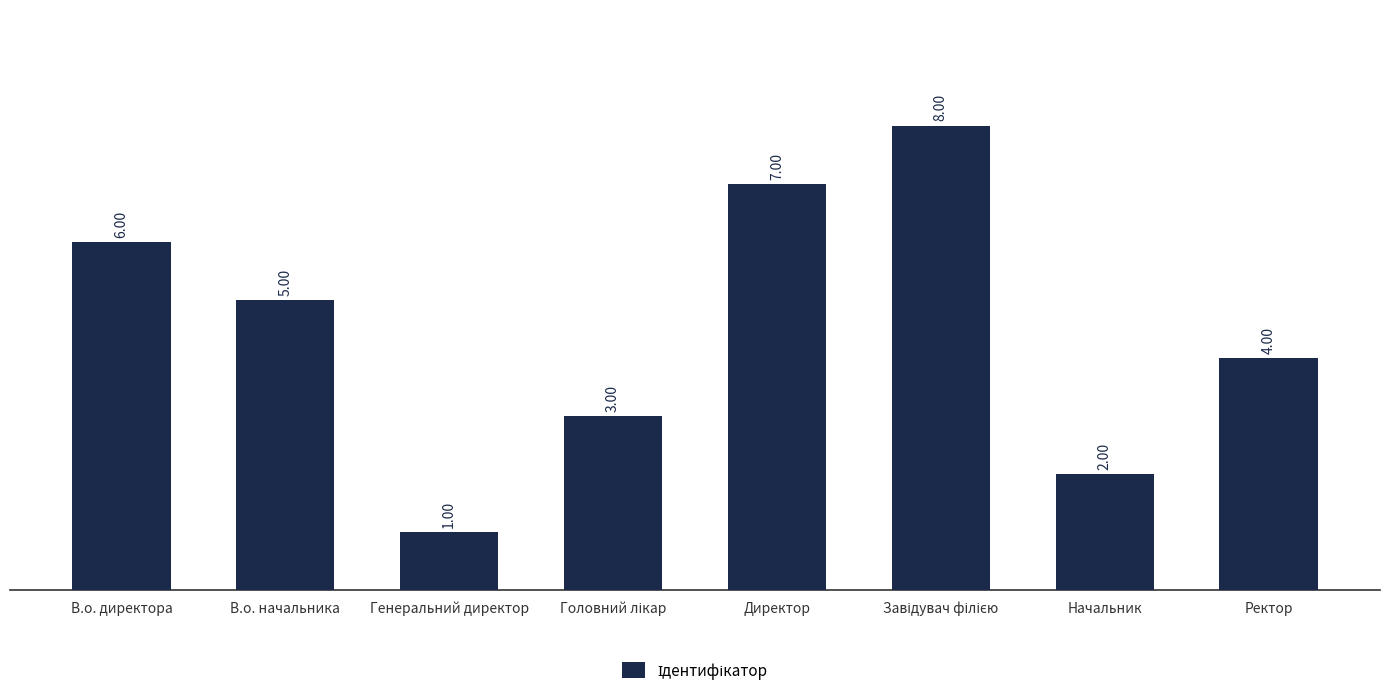

What is the greatest value displayed?

8